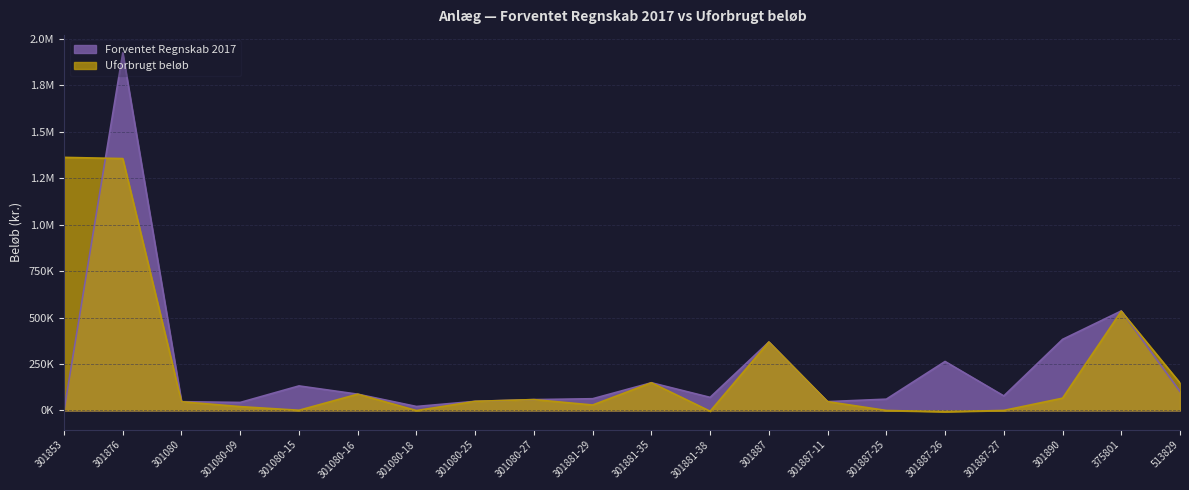

What are all the series names shown in the legend?

Forventet Regnskab 2017, Uforbrugt beløb